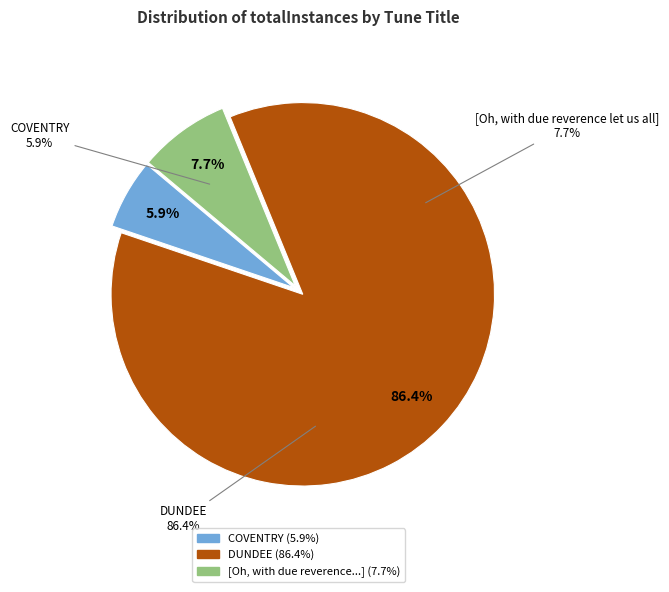

How many slices are in this pie chart?

3